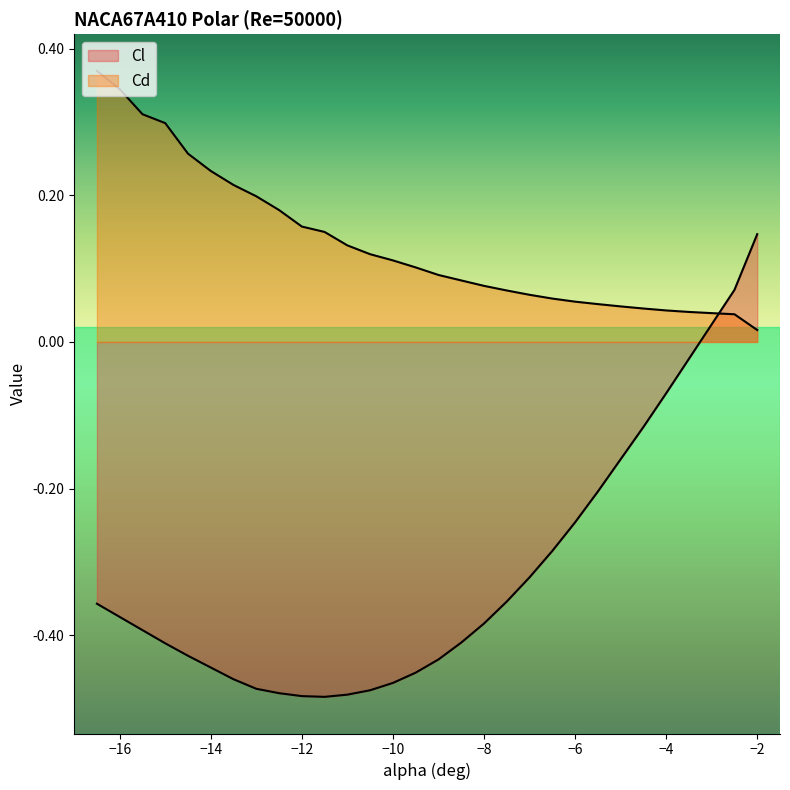

True or false: Cl and Cd cross at least once.

True